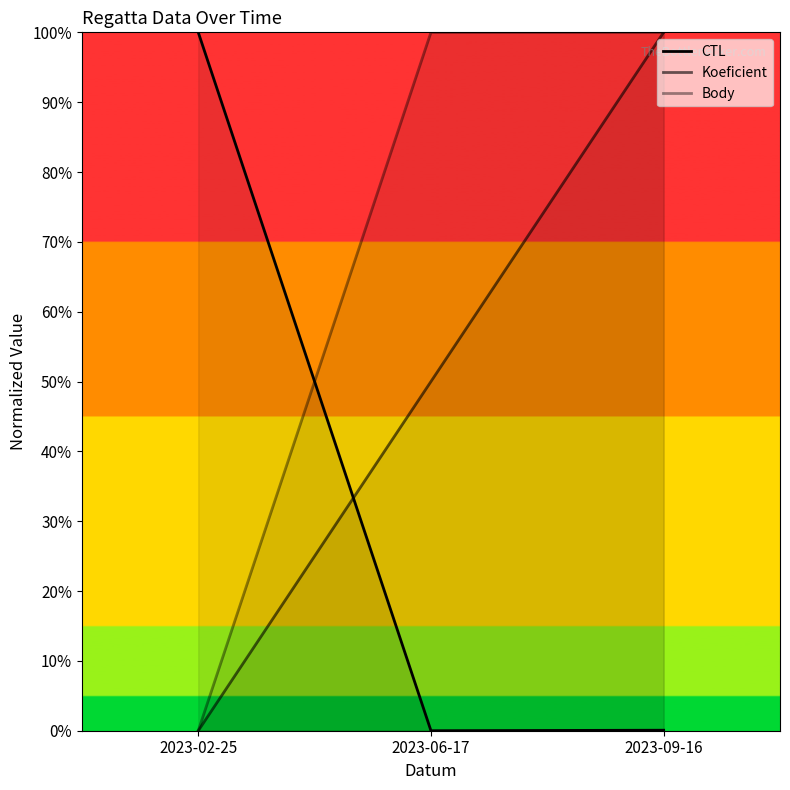

The value of Koeficient at 2023-06-17 is 0.2. True or false?

False